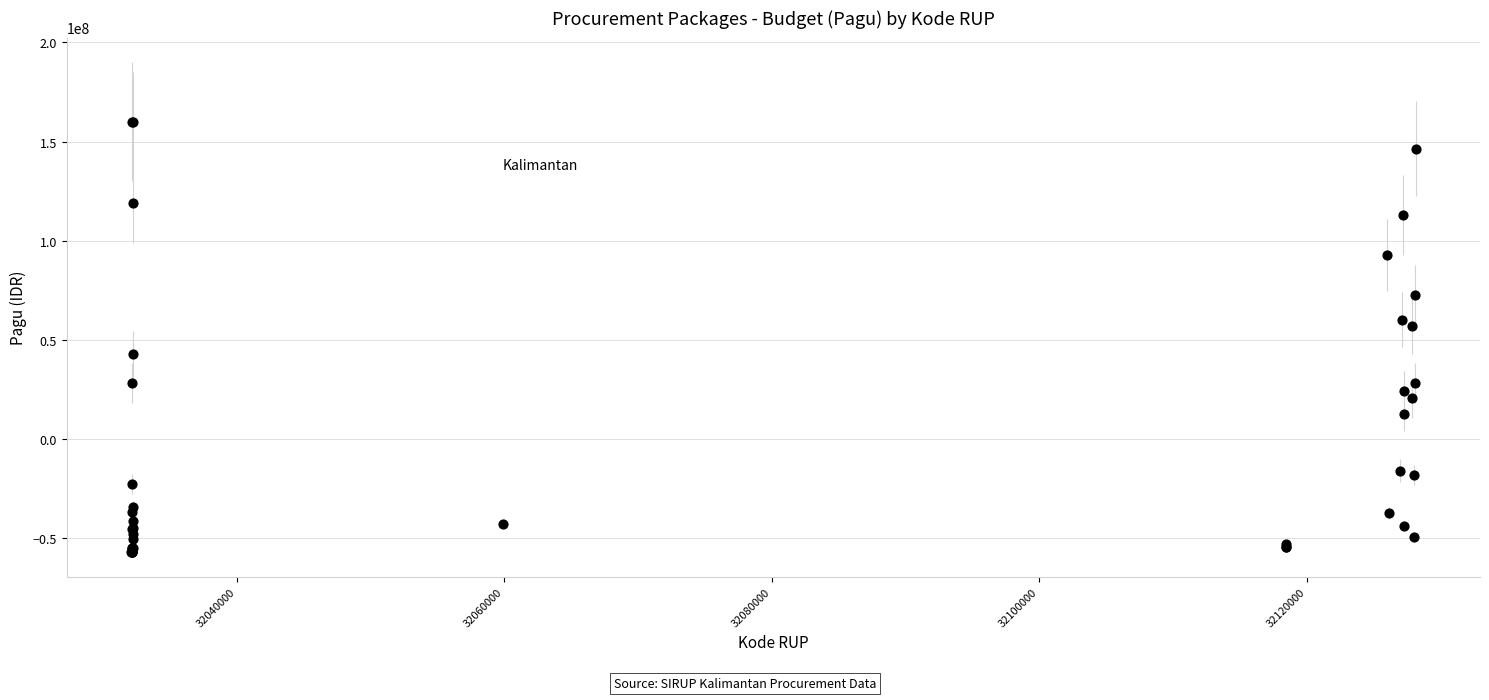

What Y value in the scatter plot is closest to 51665551?

57131551.2